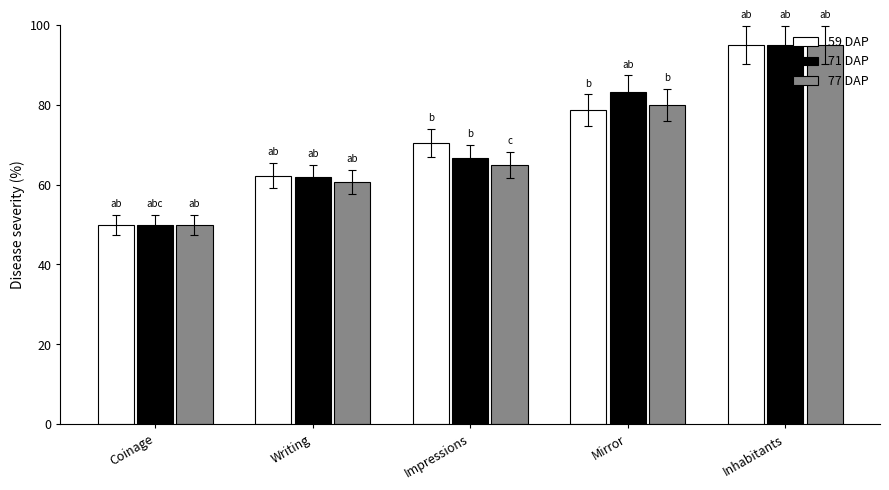

What is the total value across all series at Coinage?

150.0